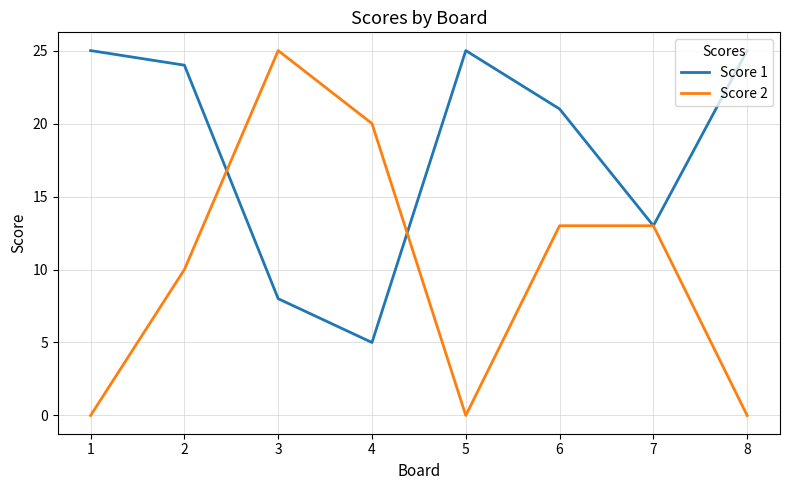

How many interior local valleys does the Score 2 series have?

1